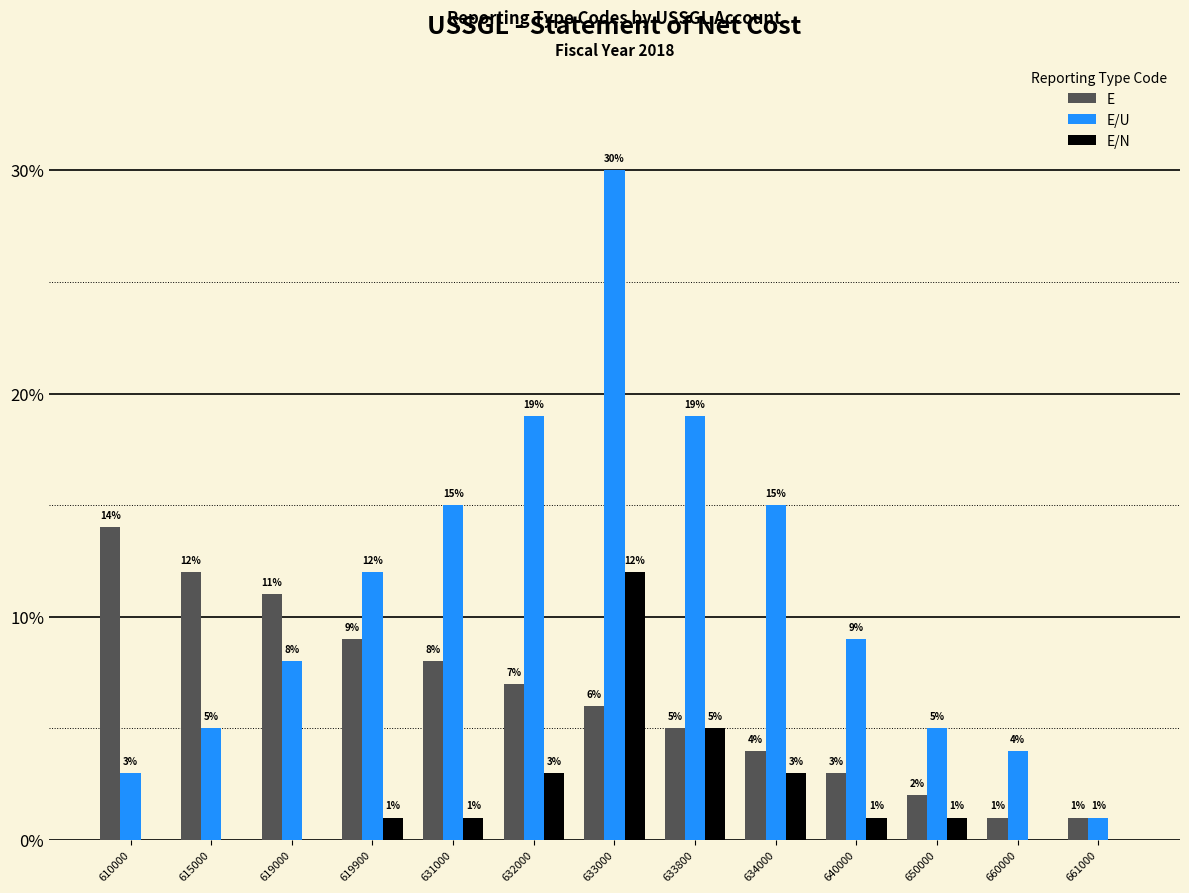

What value does the E/U series have at 660000?

4